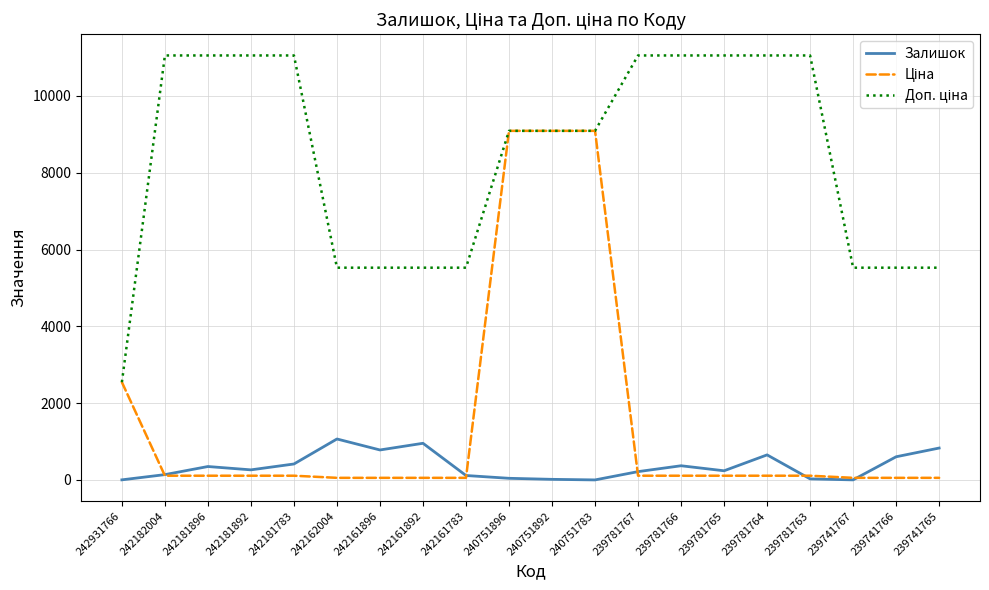

Reading left to right, extract all data points from this chart.

Залишок: 242931766=3.0	242182004=139.0	242181896=350.0	242181892=263.0	242181783=416.0	242162004=1067.0	242161896=781.0	242161892=955.0	242161783=116.0	240751896=43.0	240751892=16.0	240751783=1.0	239781767=217.0	239781766=370.0	239781765=239.0	239781764=653.0	239781763=28.0	239741767=2.0	239741766=604.0	239741765=831.0
Ціна: 242931766=2545.8	242182004=110.5	242181896=110.5	242181892=110.5	242181783=110.5	242162004=55.3	242161896=55.3	242161892=55.3	242161783=55.3	240751896=9092.0	240751892=9092.0	240751783=9092.0	239781767=110.5	239781766=110.5	239781765=110.5	239781764=110.5	239781763=110.5	239741767=55.3	239741766=55.3	239741765=55.3
Доп. ціна: 242931766=2546.0	242182004=11055.0	242181896=11055.0	242181892=11055.0	242181783=11055.0	242162004=5528.0	242161896=5528.0	242161892=5528.0	242161783=5528.0	240751896=9092.0	240751892=9092.0	240751783=9092.0	239781767=11055.0	239781766=11055.0	239781765=11055.0	239781764=11055.0	239781763=11055.0	239741767=5528.0	239741766=5528.0	239741765=5528.0